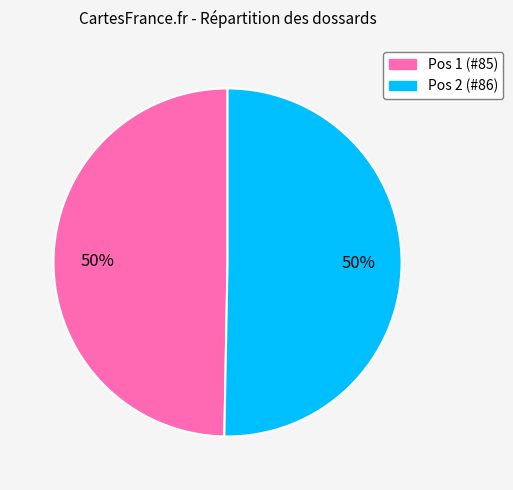

Do Pos 1 (#85) and Pos 2 (#86) together represent more than half of the pie?

Yes